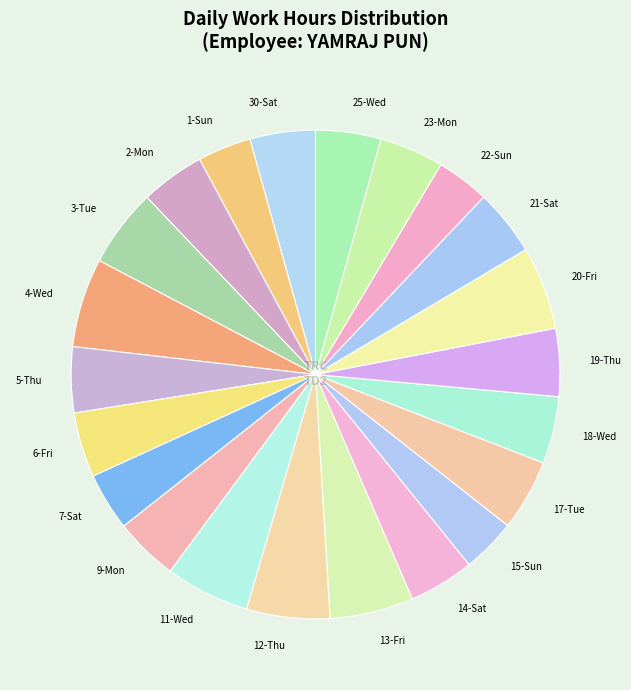

Is it true that 11-Wed is 6% of the pie?

True